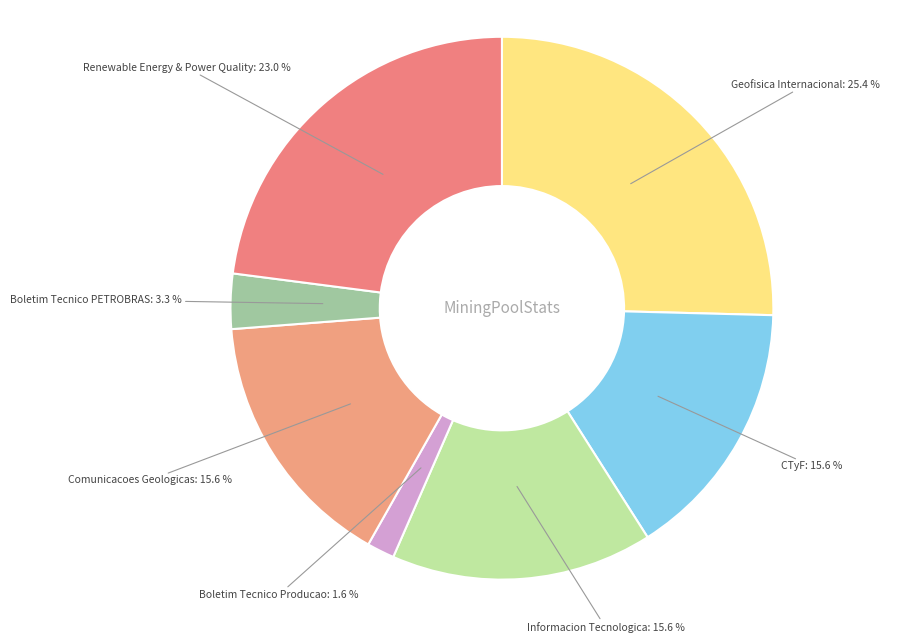

Is the sum of Comunicacoes Geologicas and Boletim Tecnico PETROBRAS greater than half?

No